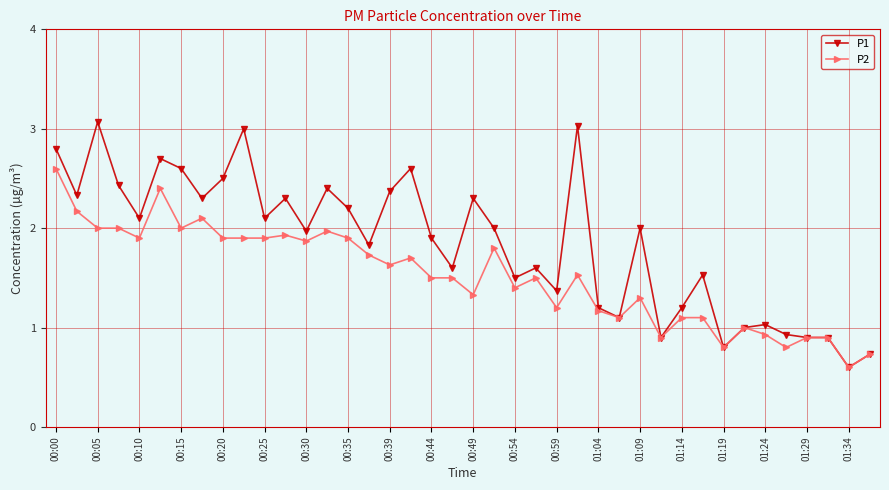

What is the lowest value of the P1 series?

0.6